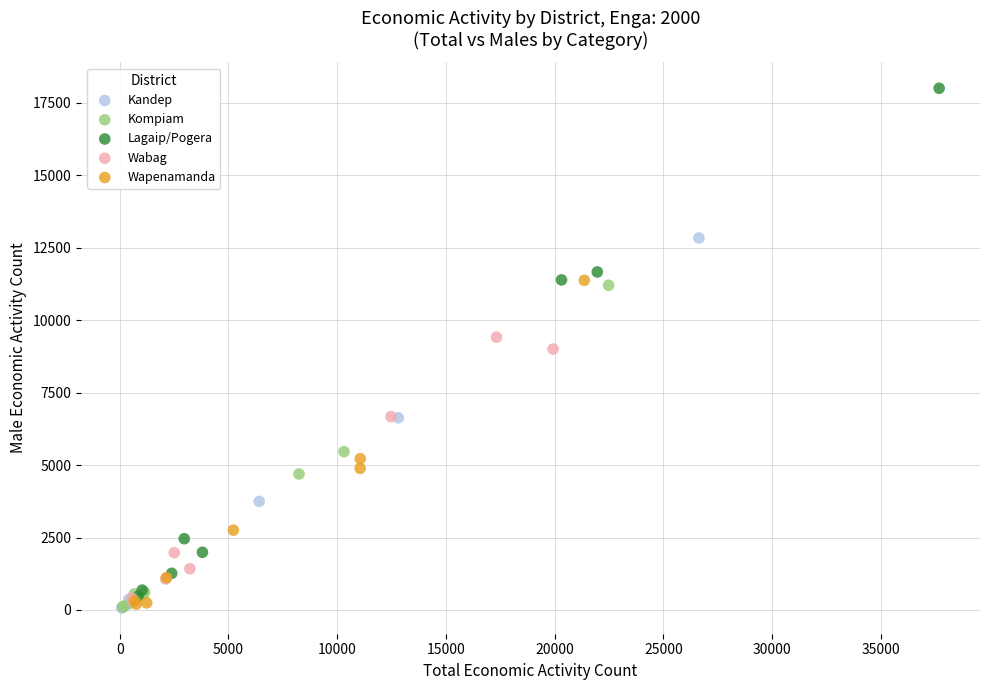

What are all the series names shown in the legend?

Kandep, Kompiam, Lagaip/Pogera, Wabag, Wapenamanda